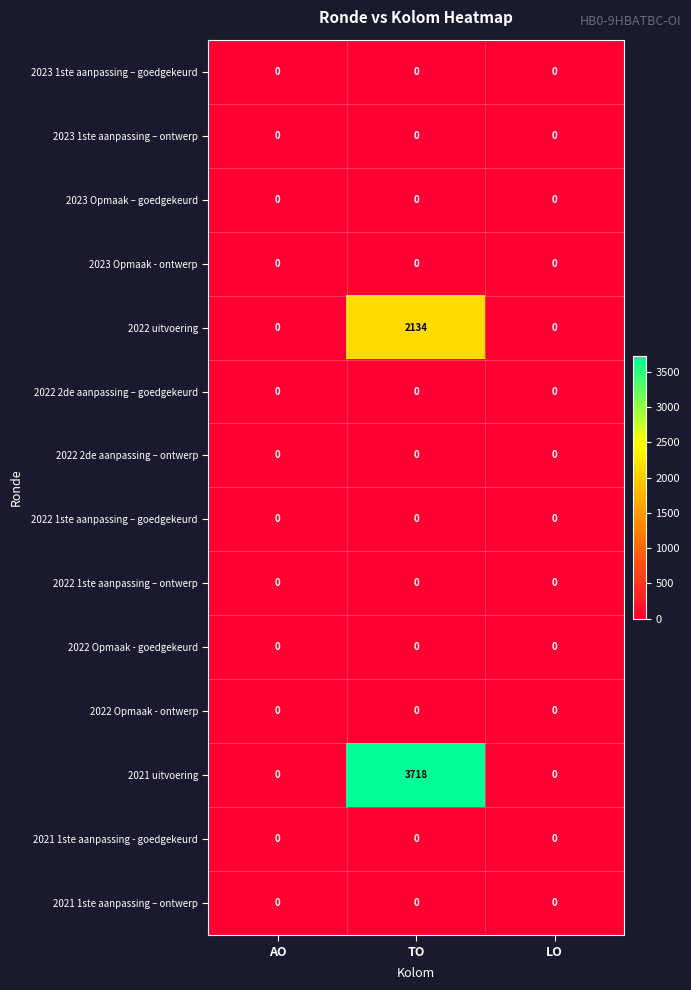

Which series has the largest total across all categories?

2021 uitvoering